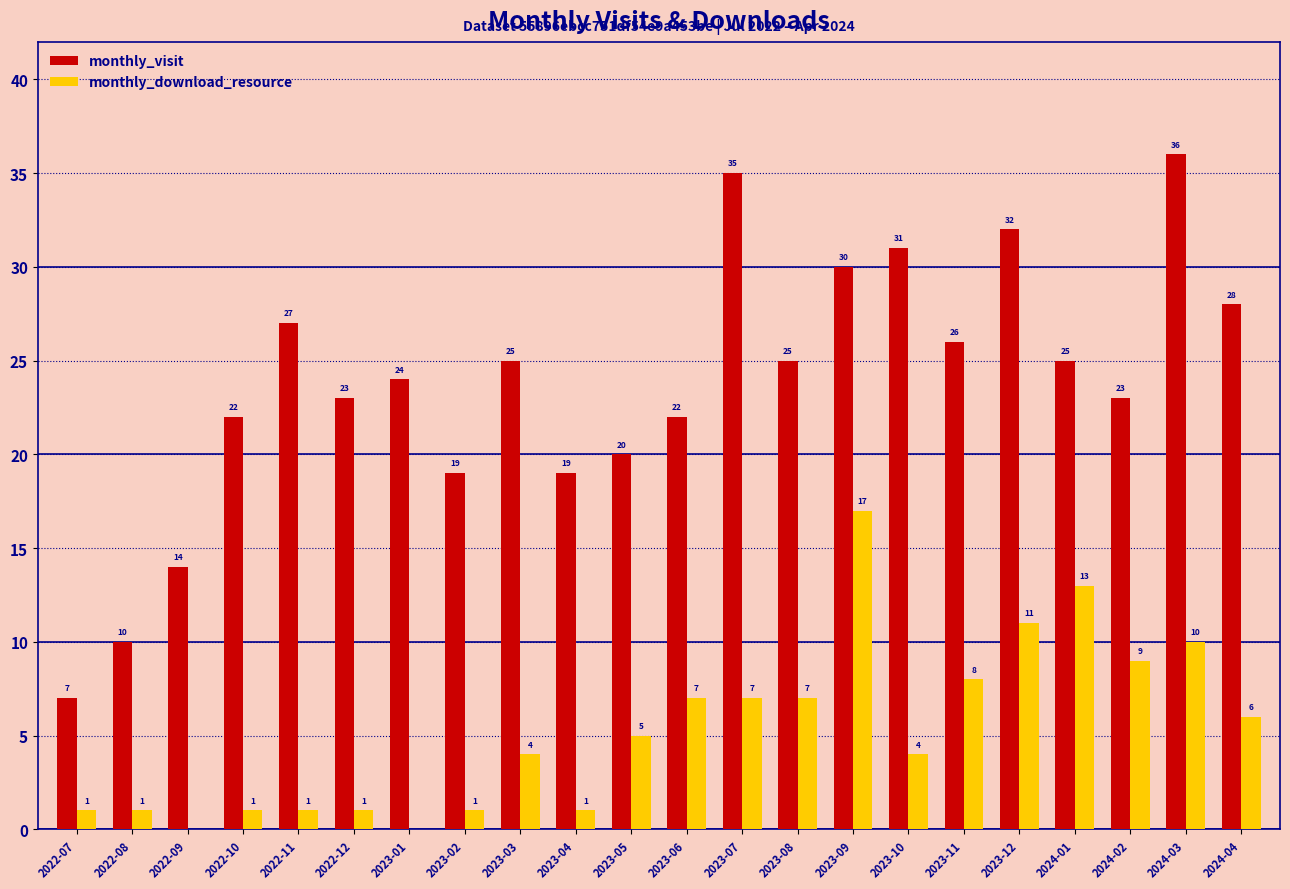

Which category has the highest value across all series?

2024-03